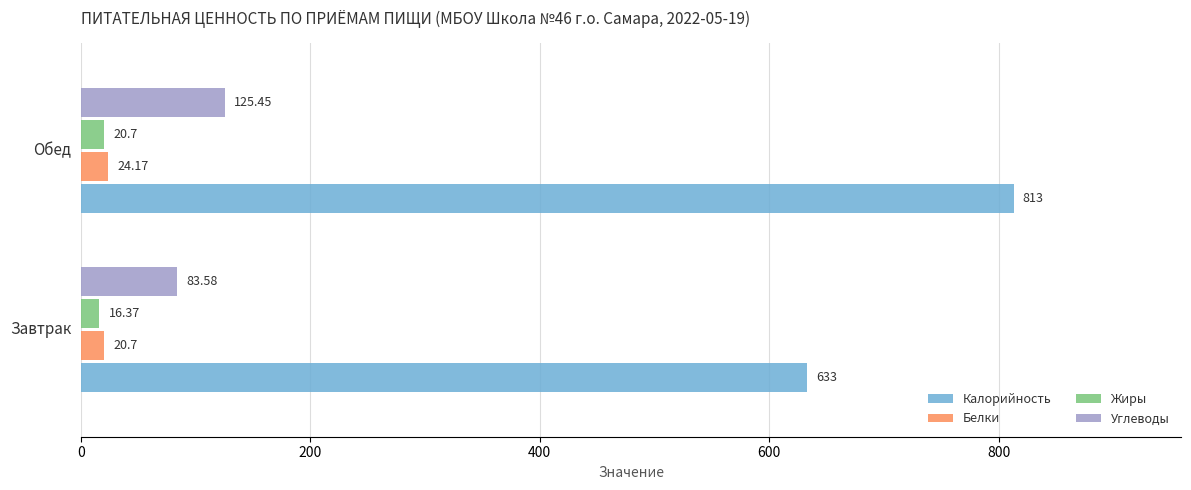

Which series has the largest range (max minus min)?

Калорийность